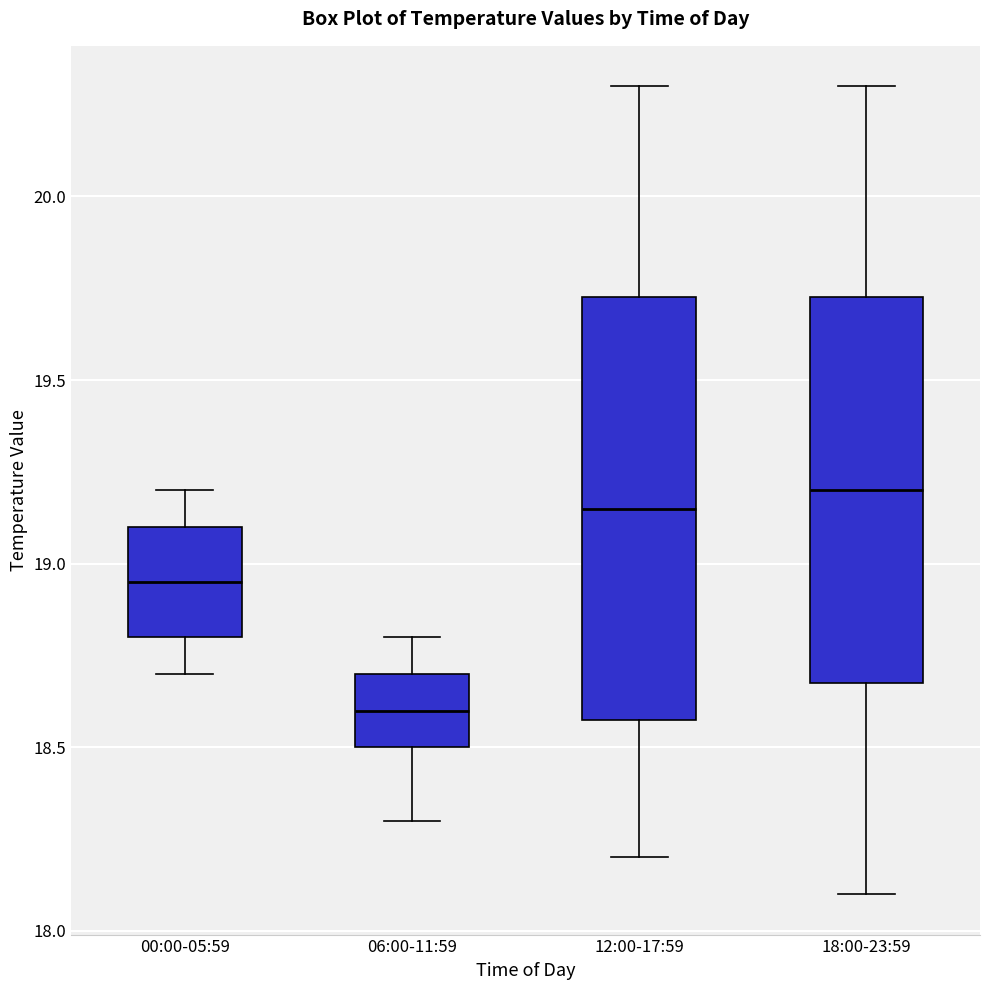

Where does the lower whisker of the box for 18:00-23:59 end on the y-axis? The values are not printed on the chart, so give them approximately, as read against the axis.

18.10